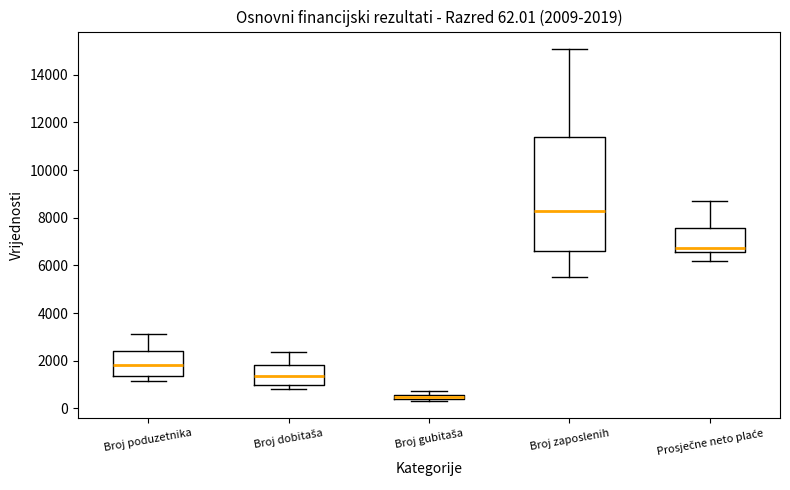

Comparing the boxes themselves (not the whiskers), which one is the tallest?

Broj zaposlenih